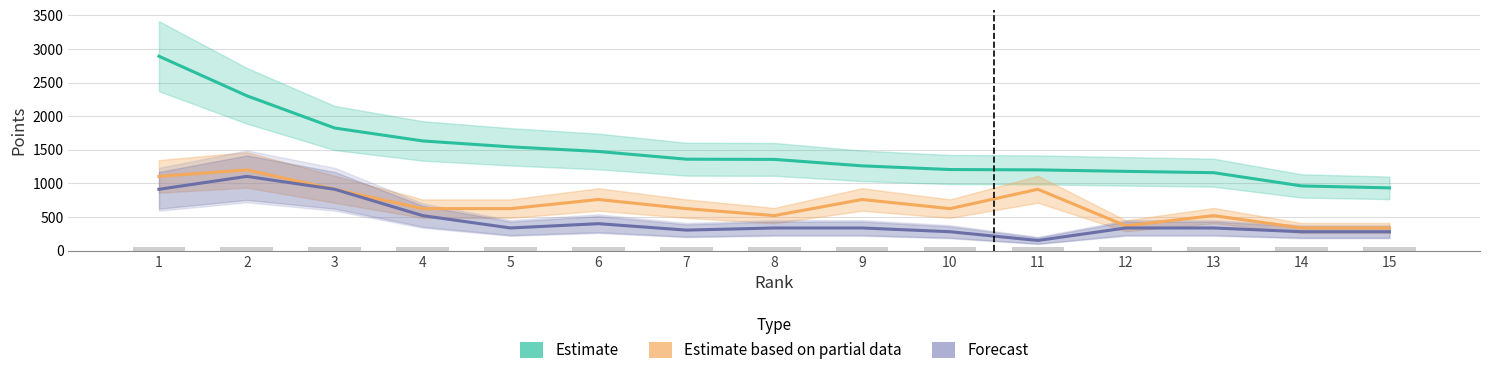

Read the Estimate value at 3.

1824